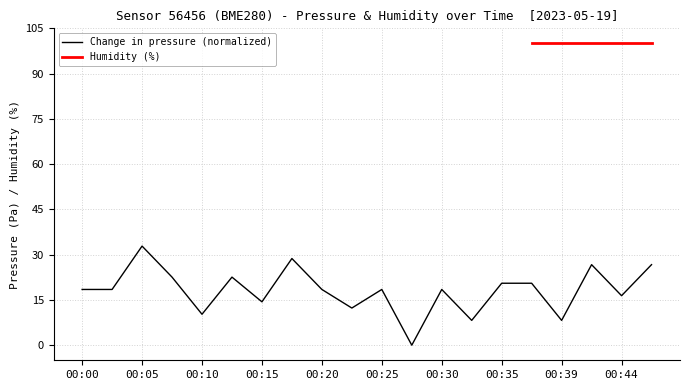

Rank the categories by value from lowest to highest.

00:27, 00:32, 00:39, 00:10, 00:22, 00:15, 00:44, 00:00, 00:03, 00:20, 00:25, 00:30, 00:35, 00:37, 00:08, 00:13, 00:42, 00:47, 00:18, 00:05